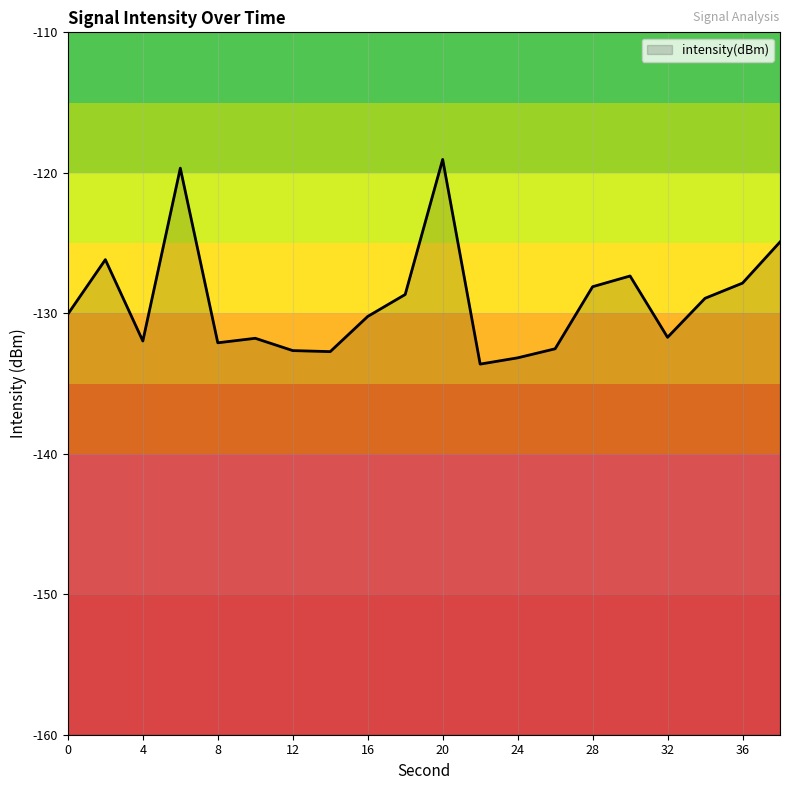

Is it true that the value at 22 is -133.6?

True